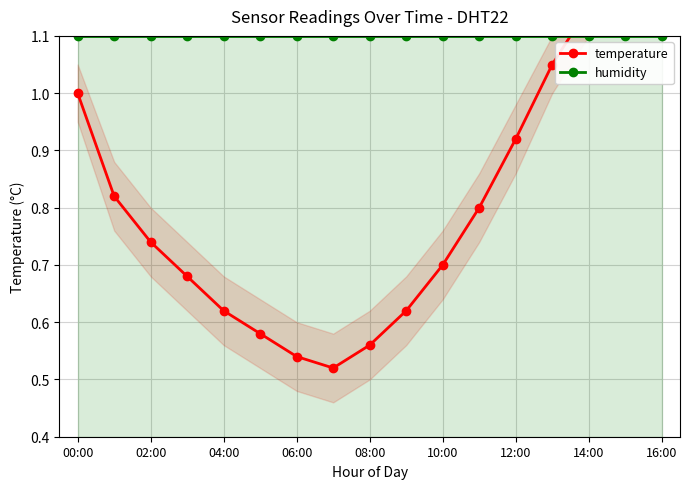

Which series has the largest range (max minus min)?

temperature